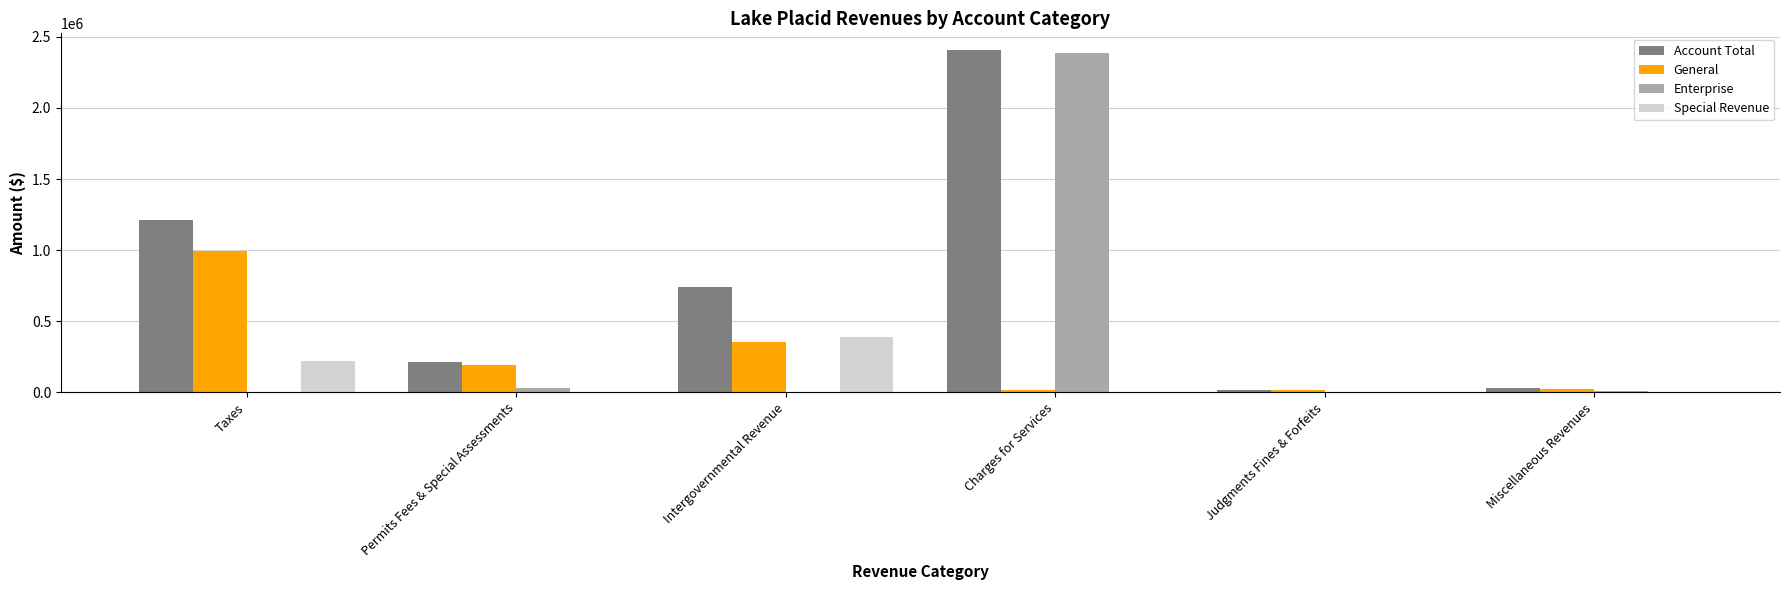

Does the chart contain stacked bars?

No